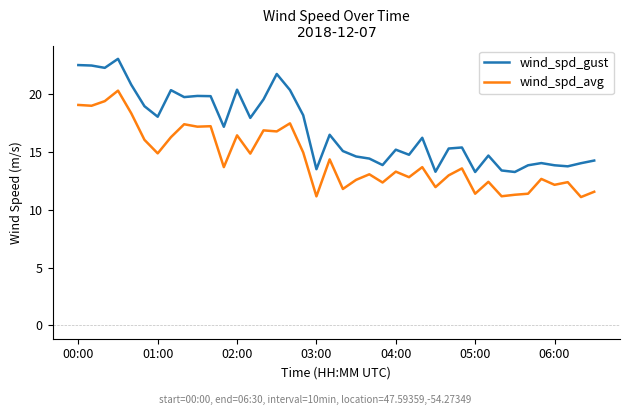

What are all the series names shown in the legend?

wind_spd_gust, wind_spd_avg